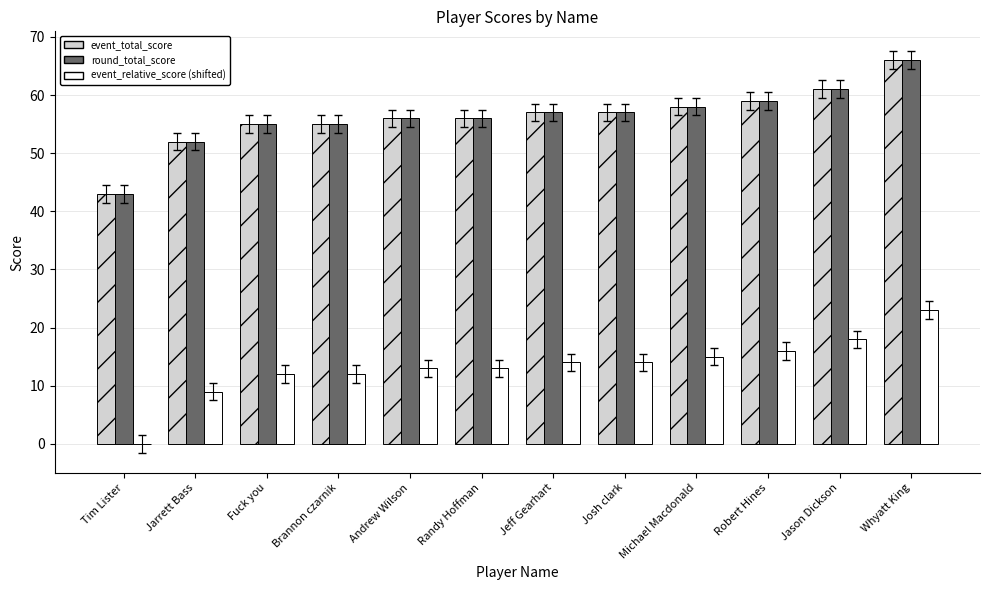

Read the event_relative_score (shifted) value at Michael Macdonald.

15